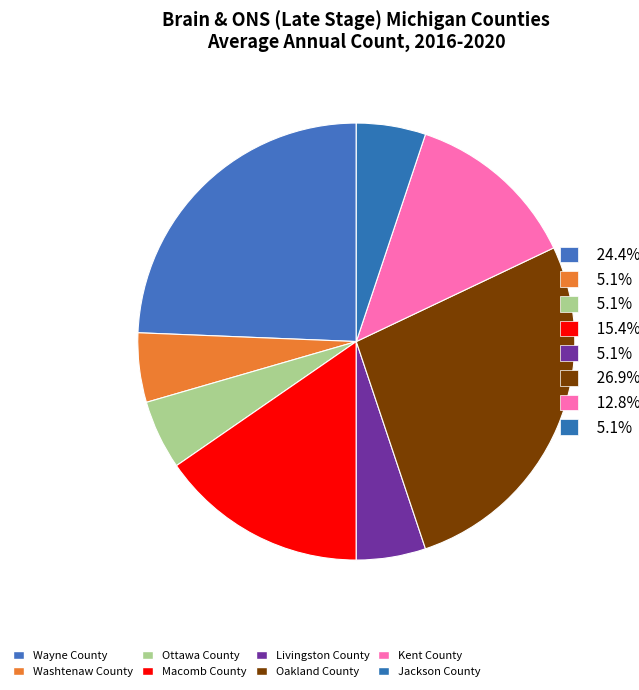

How many segments does this pie chart have?

8